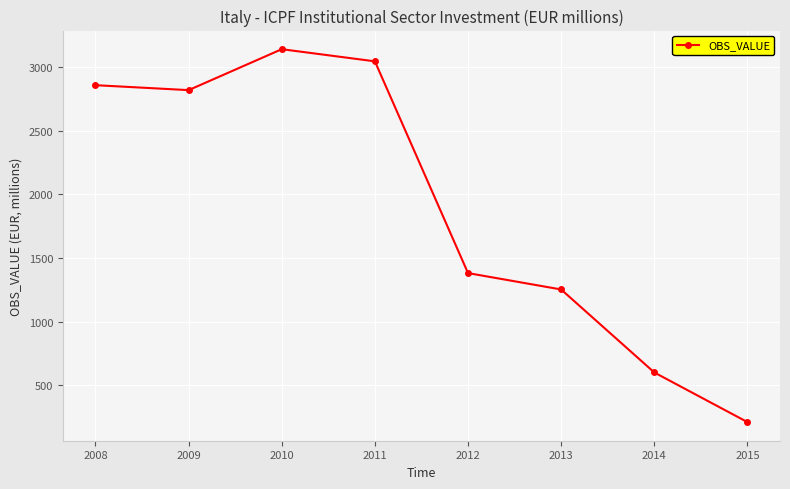

What is the difference between the values at 2008 and 2011?

187.3